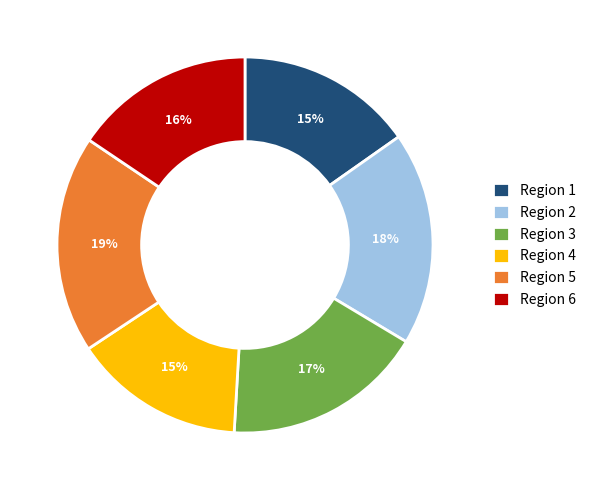

What percentage is the Region 1 slice, to the nearest percent?

15%